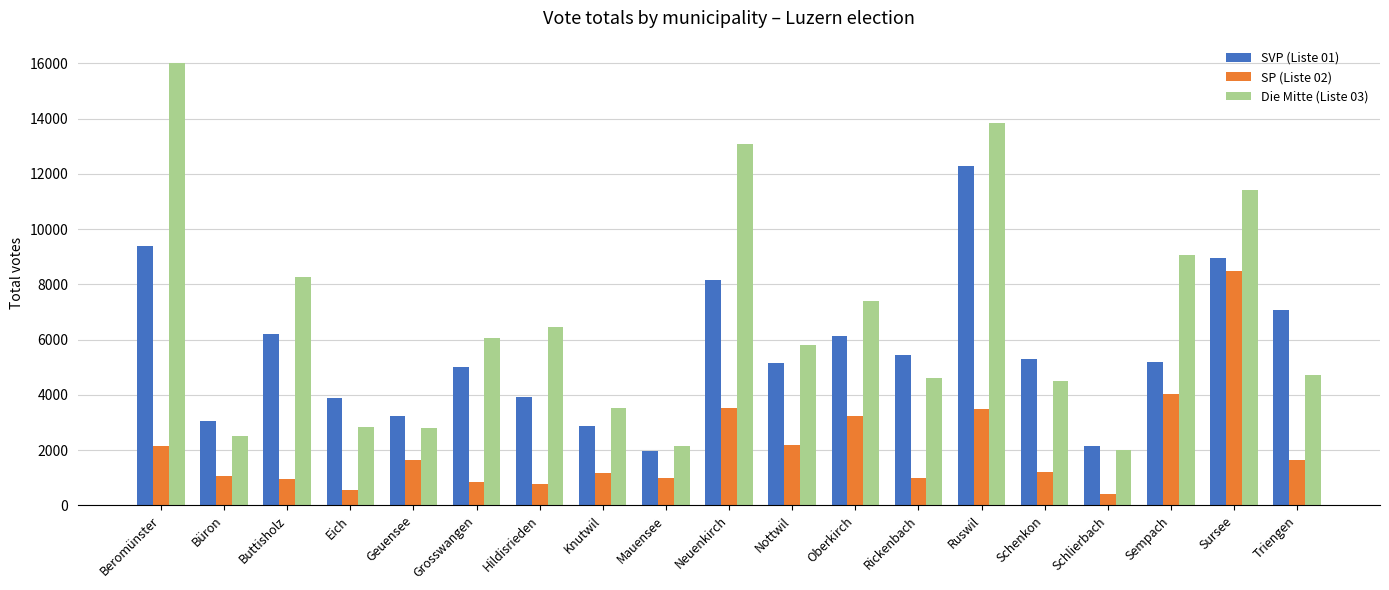

Is the value of Die Mitte (Liste 03) at Geuensee greater than the value of SVP (Liste 01) at Sursee?

No